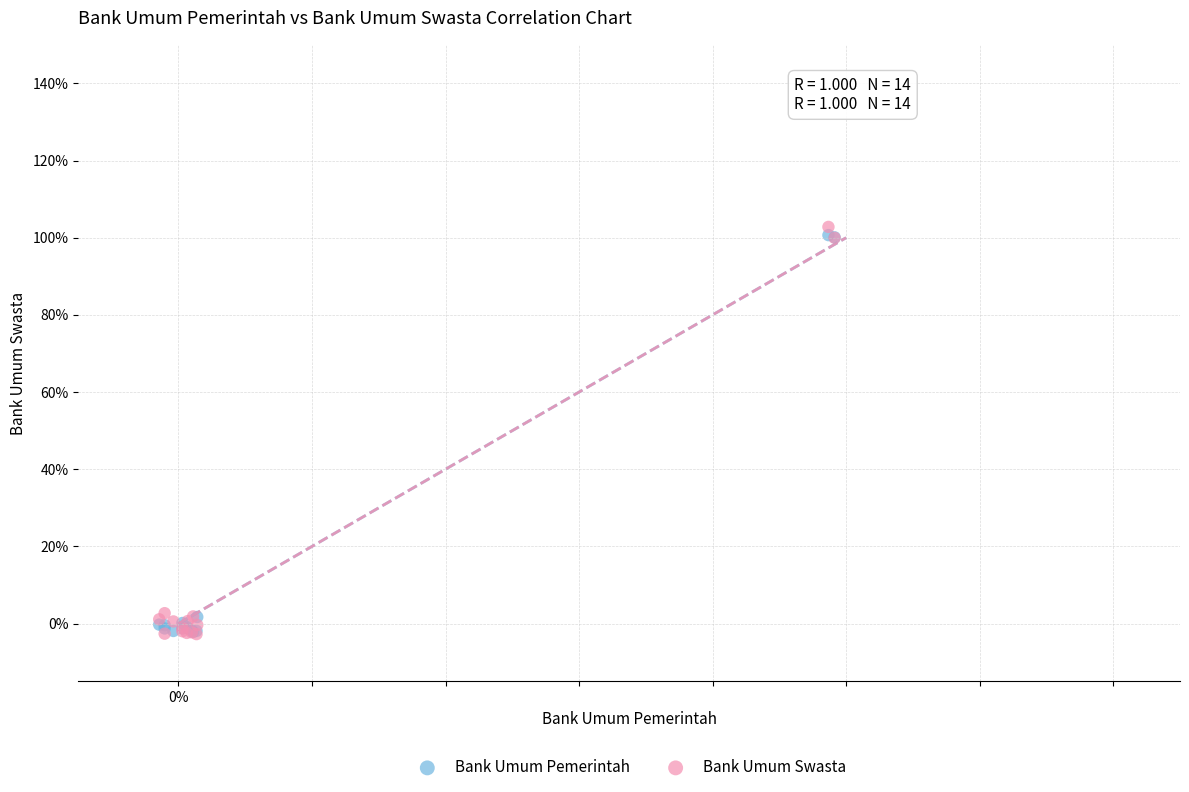

What are all the series names shown in the legend?

Bank Umum Pemerintah, Bank Umum Swasta